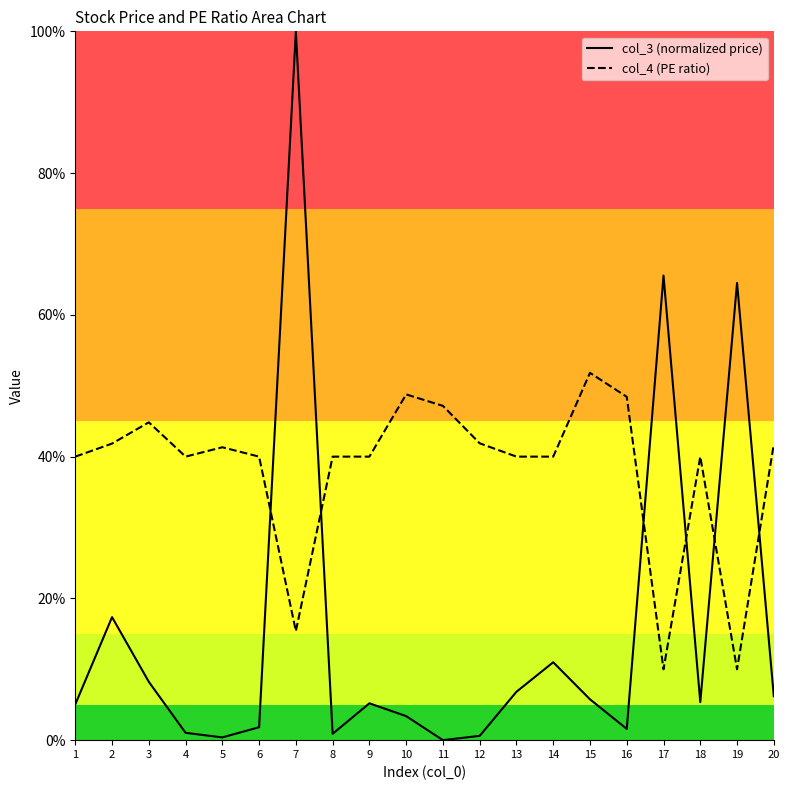

Is it true that col_3 equals 64.5 at 19?

True